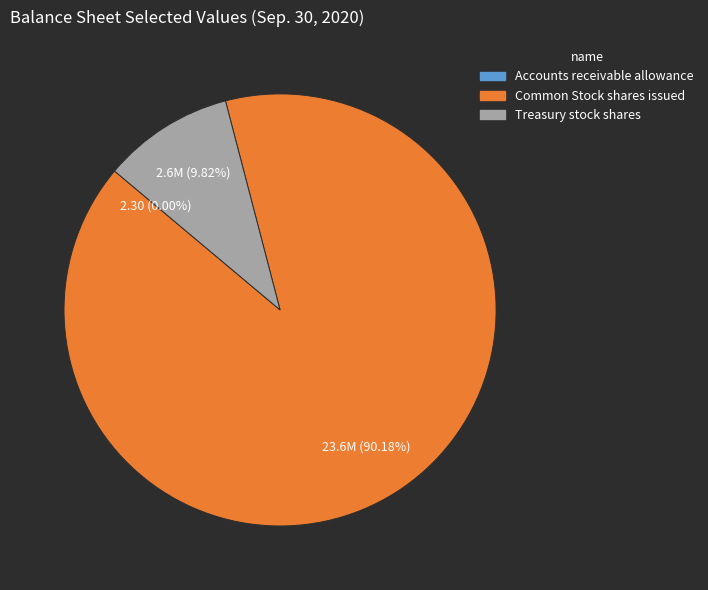

How much of the chart is everything except Treasury stock shares?

90.2%